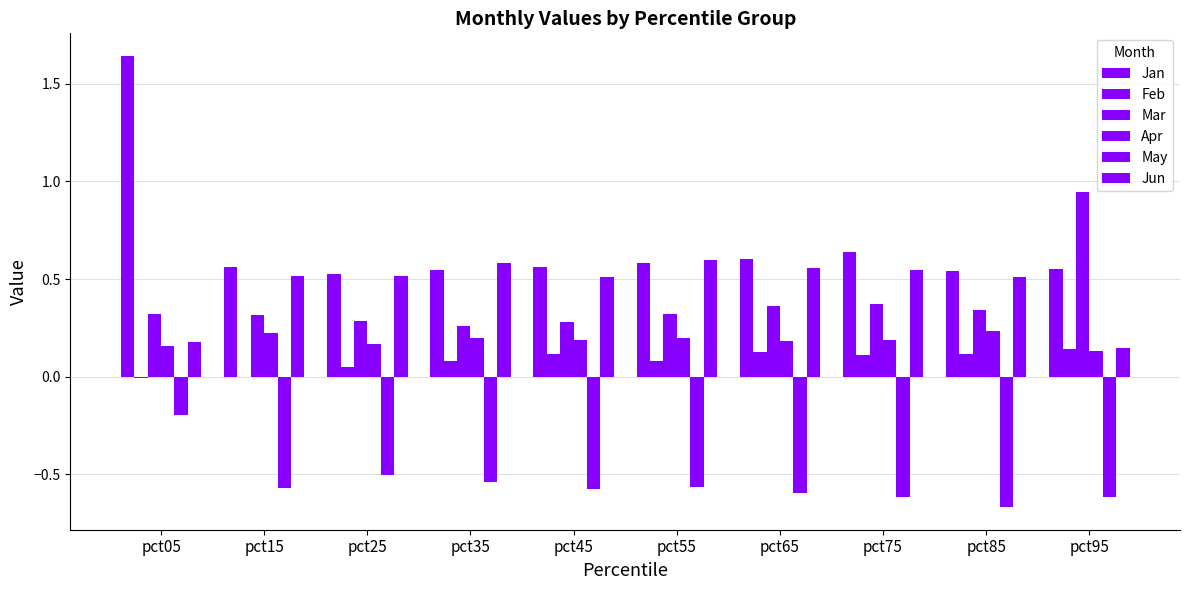

How many categories are shown in the chart?

10